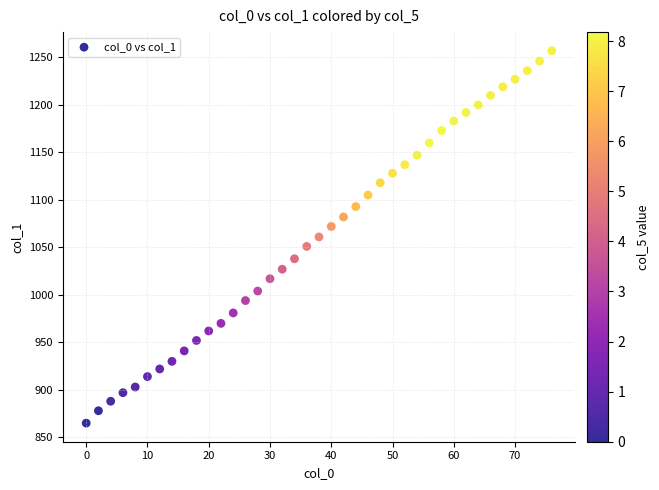

What is the range of Y values (max minus min)?

392